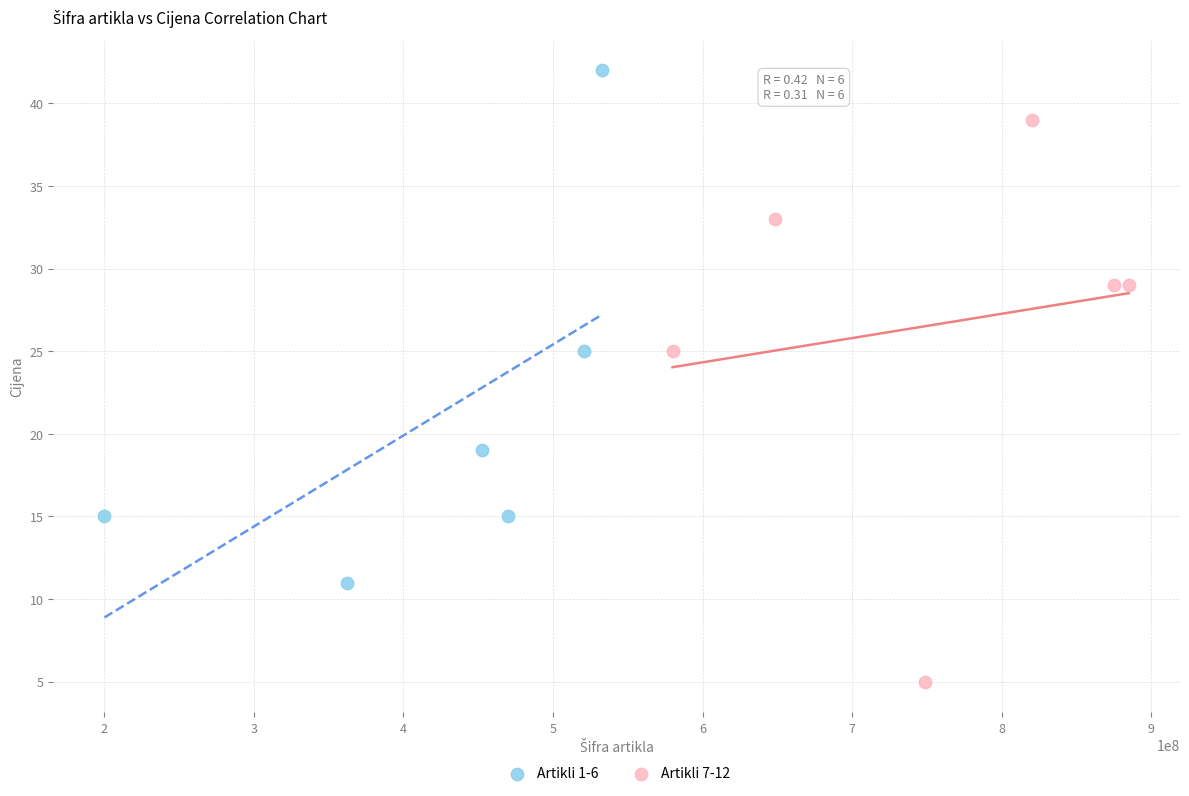

Which series contains the lowest Y value?

Artikli 7-12